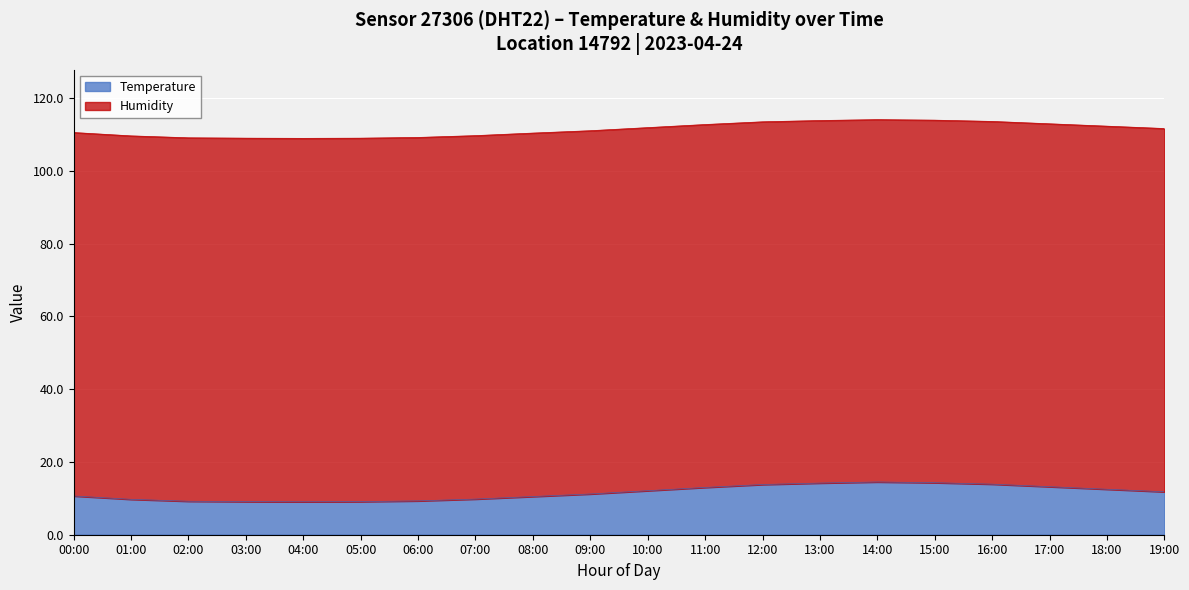

Where does the data first go above 11?

09:00